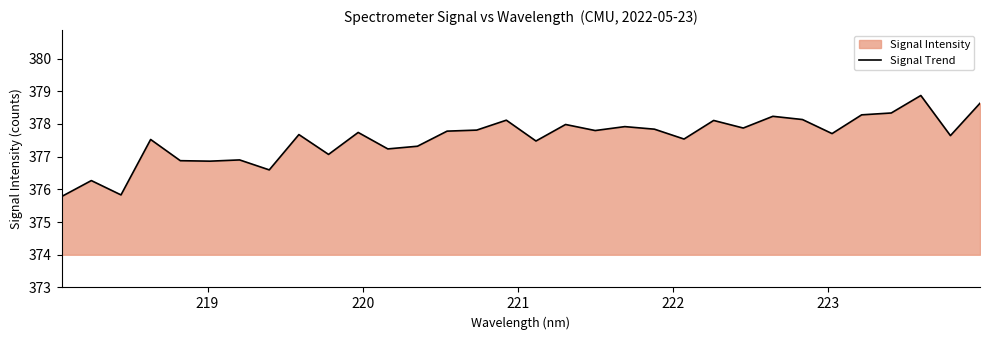

What is the sum of all values?

12081.8